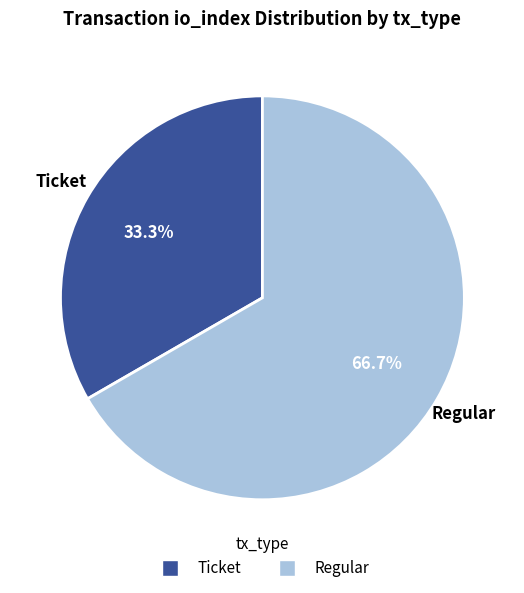

Count the number of slices in the pie.

2